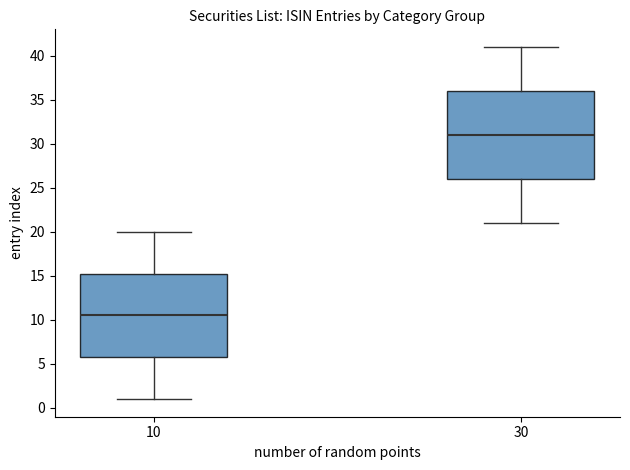

Which box's median line is the lowest?

10